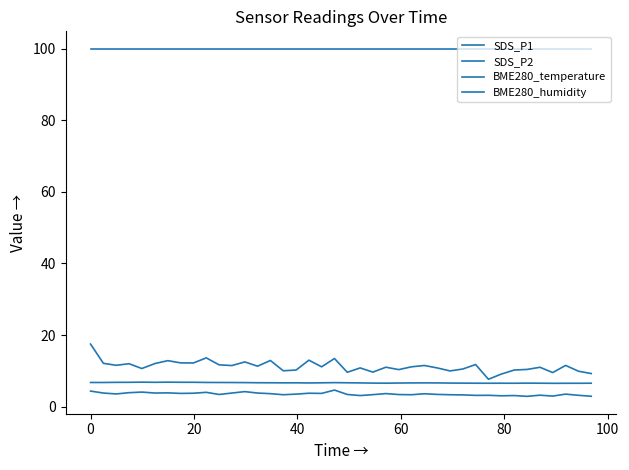

What is the value of the BME280_temperature point at the 15th from the left?

6.7